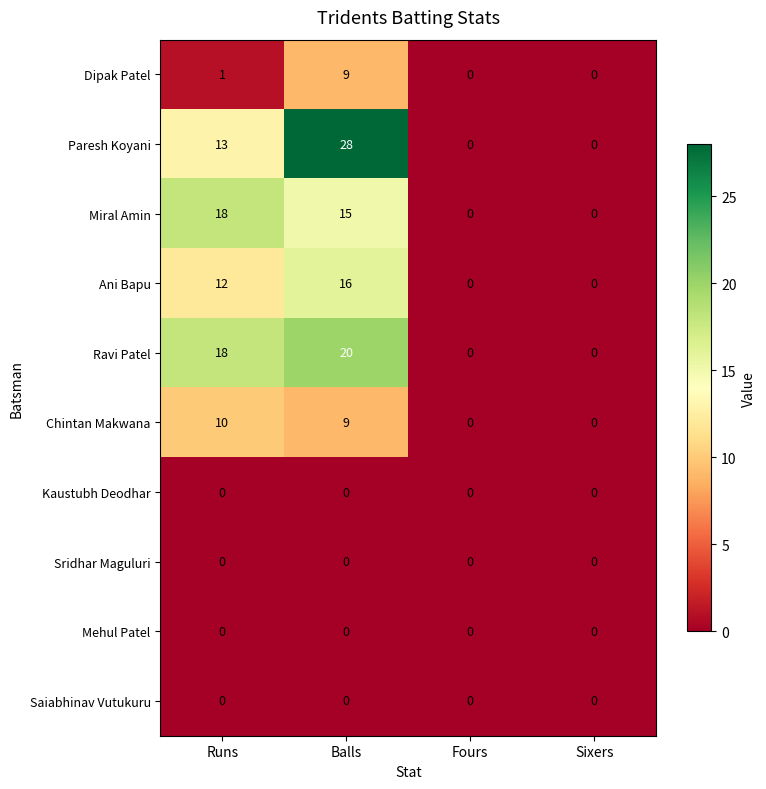

At how many categories does at least one series exceed 2?

2